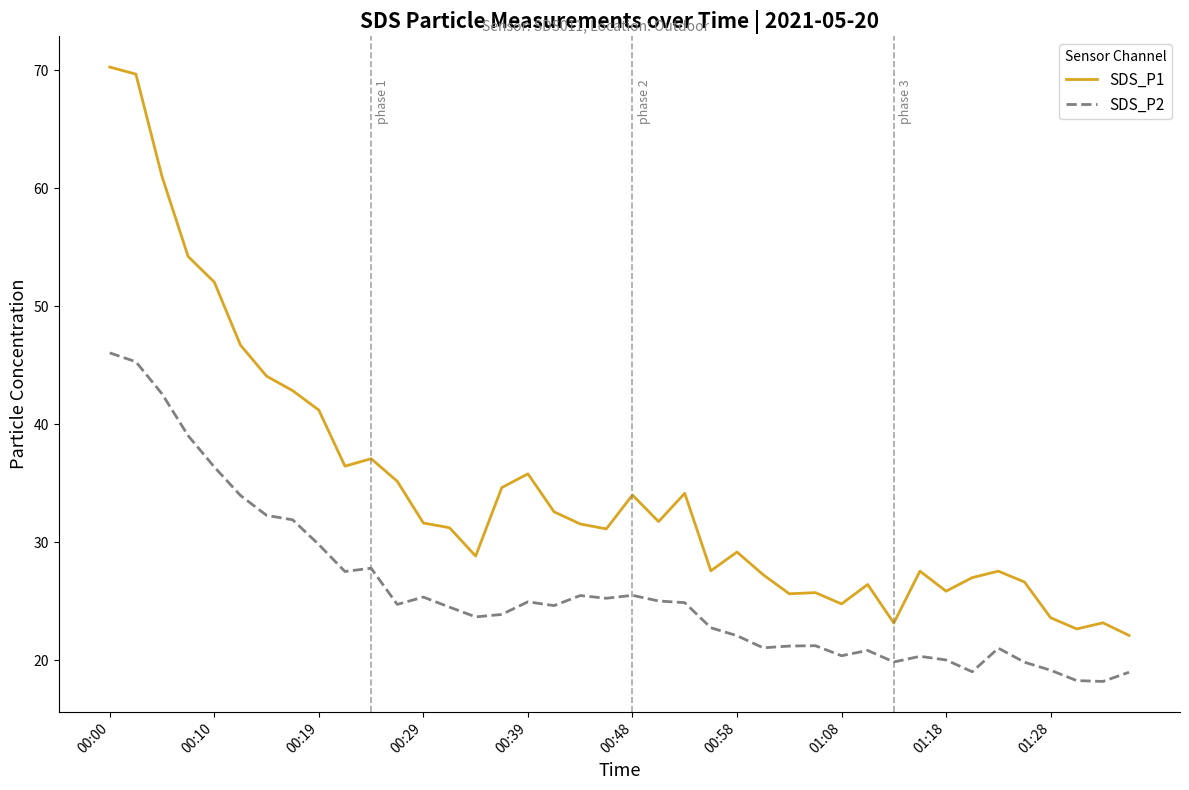

True or false: SDS_P1 and SDS_P2 cross at least once.

False